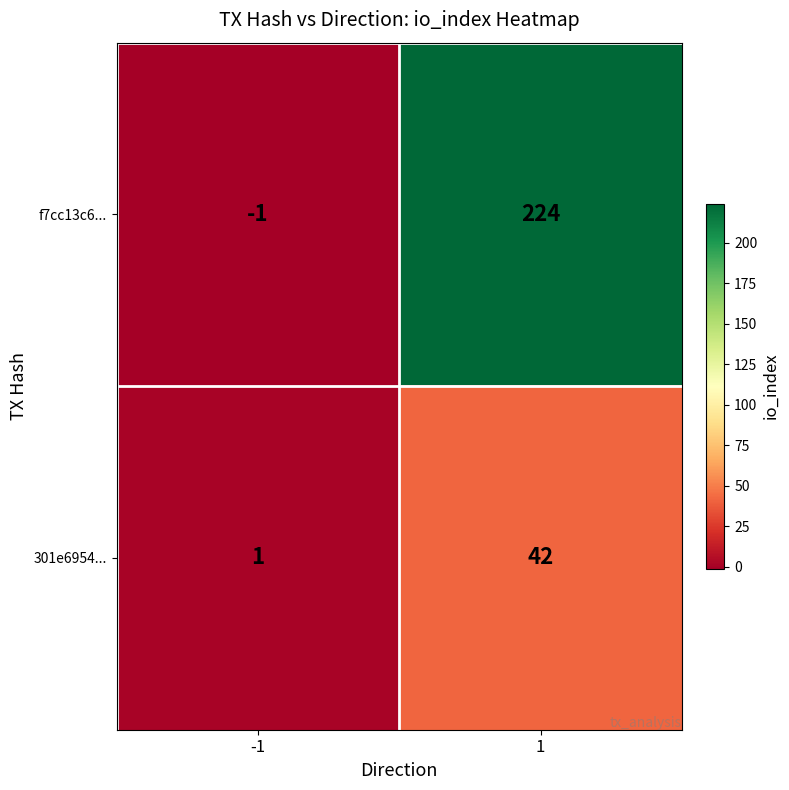

Which series has the widest spread of values?

f7cc13c6...